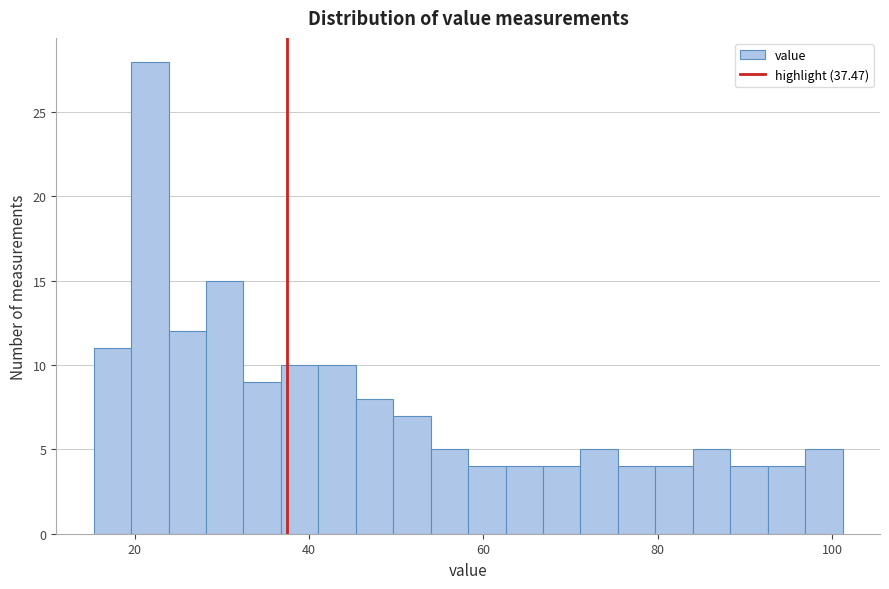

Read against the x-axis, roughly where is the centre of the tallest bar?

22